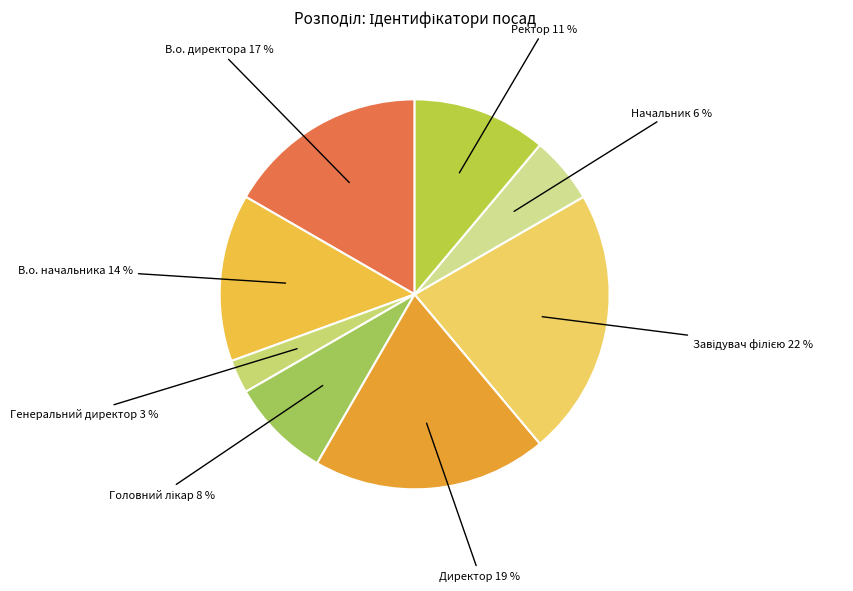

How many segments does this pie chart have?

8